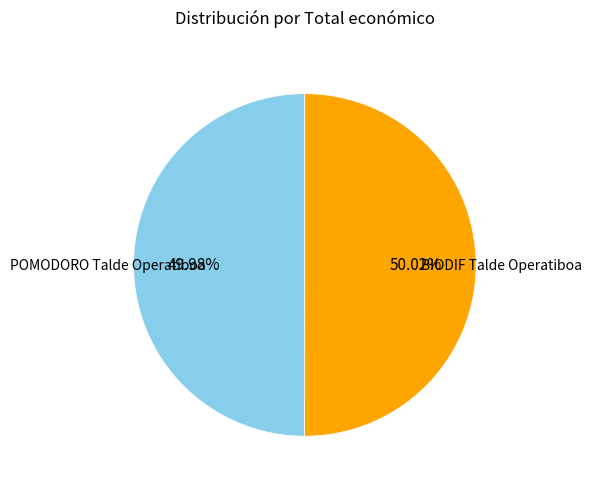

Count the number of slices in the pie.

2